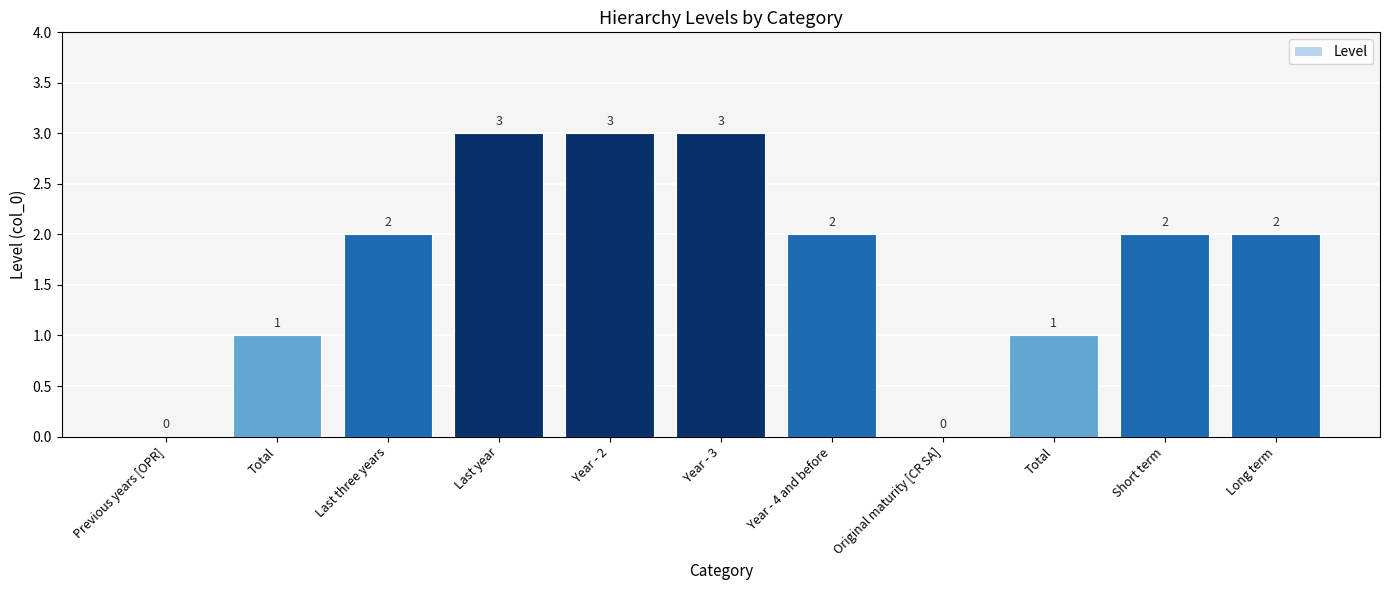

How many values are between 1 and 3?

9